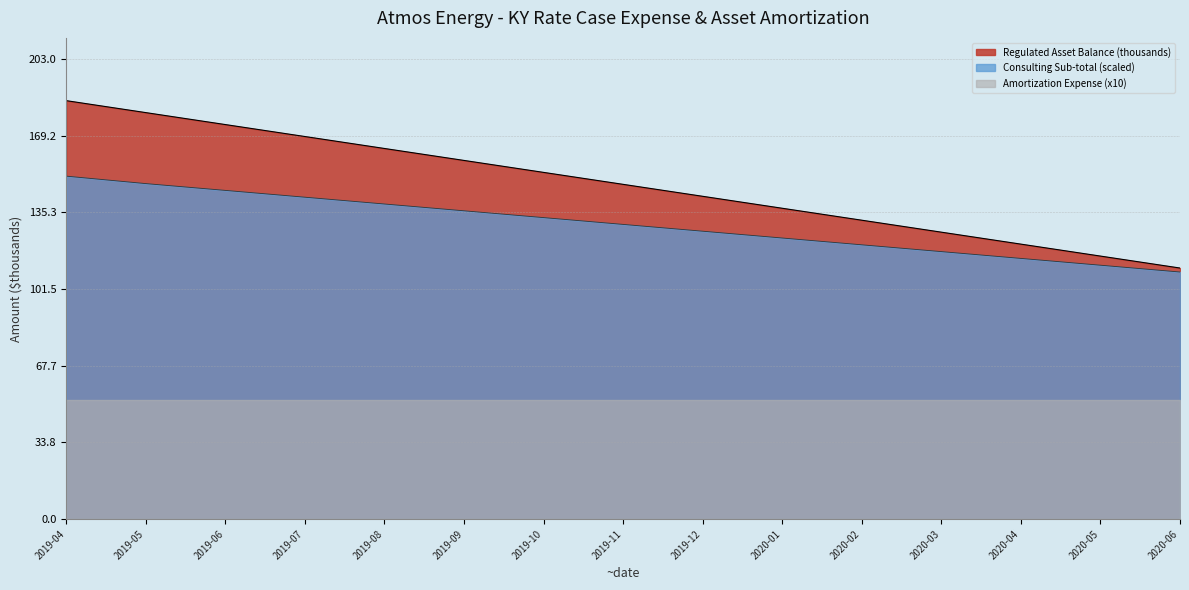

True or false: Regulated Asset Balance (thousands) and Consulting Sub-total (scaled) cross at least once.

False